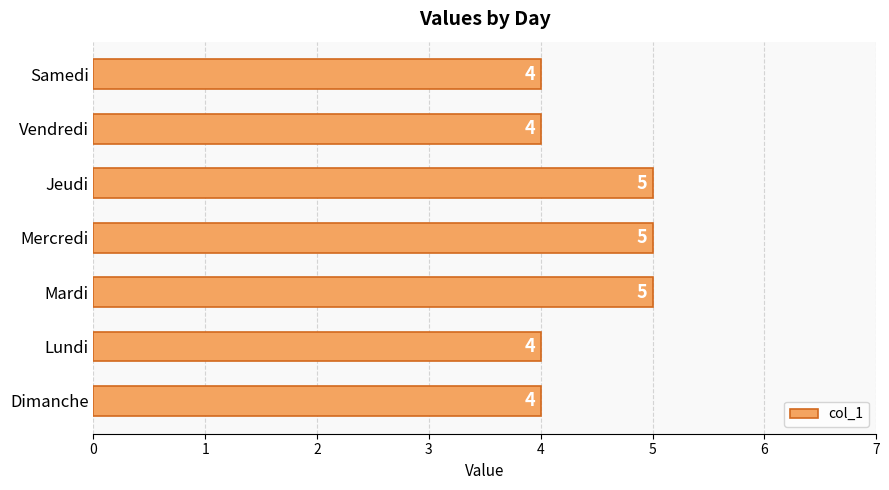

What is the average value?

4